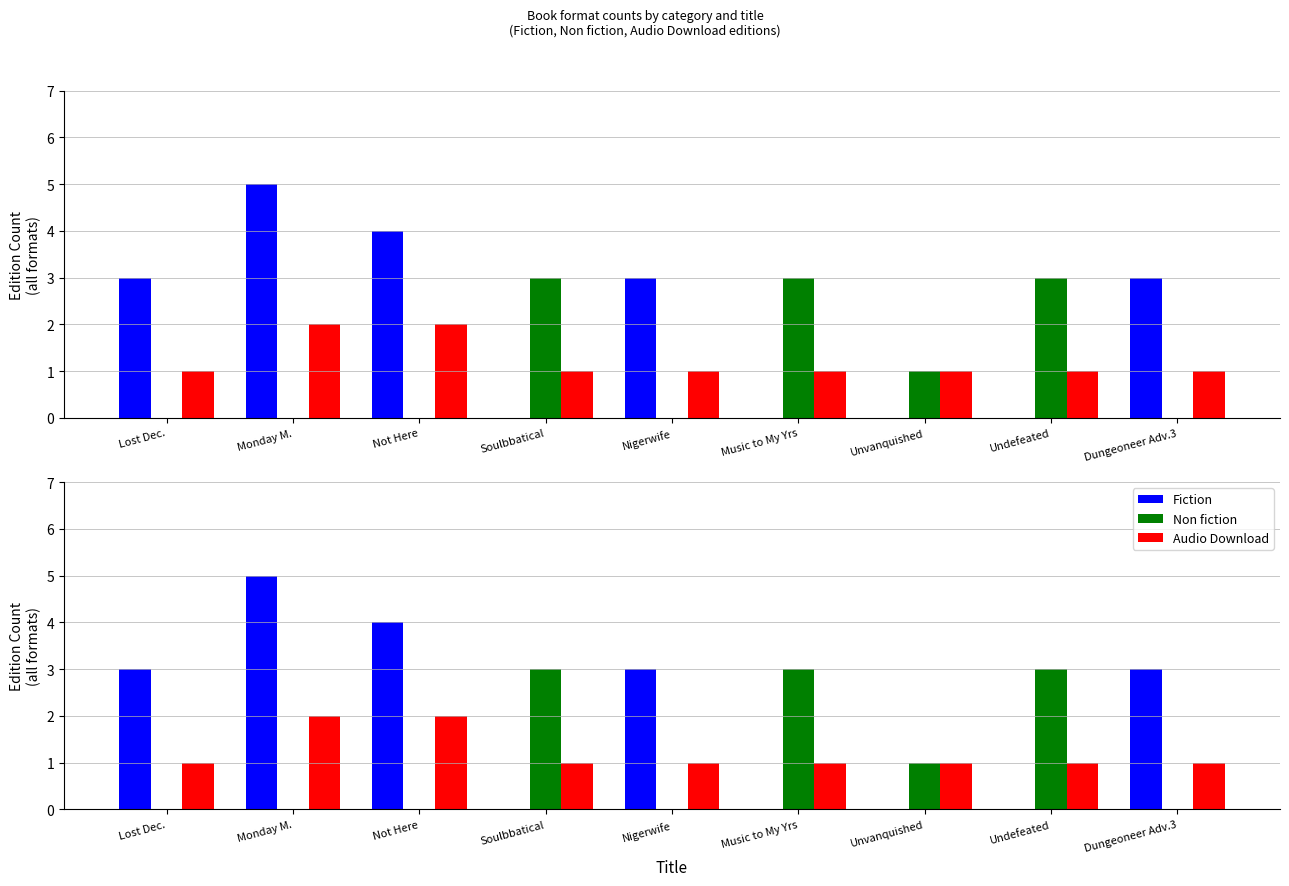

What is the greatest value displayed?

5